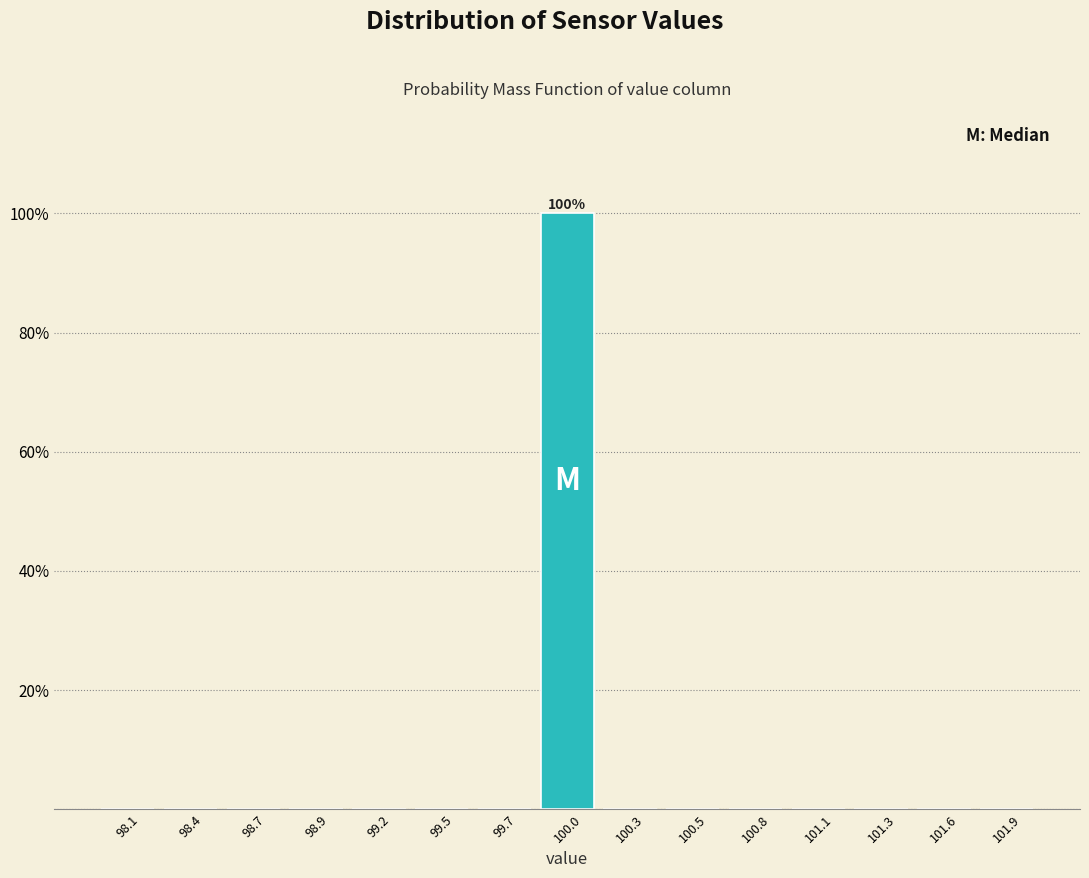

Over which range of the x-axis is the bar tallest?

99.85 to 100.15